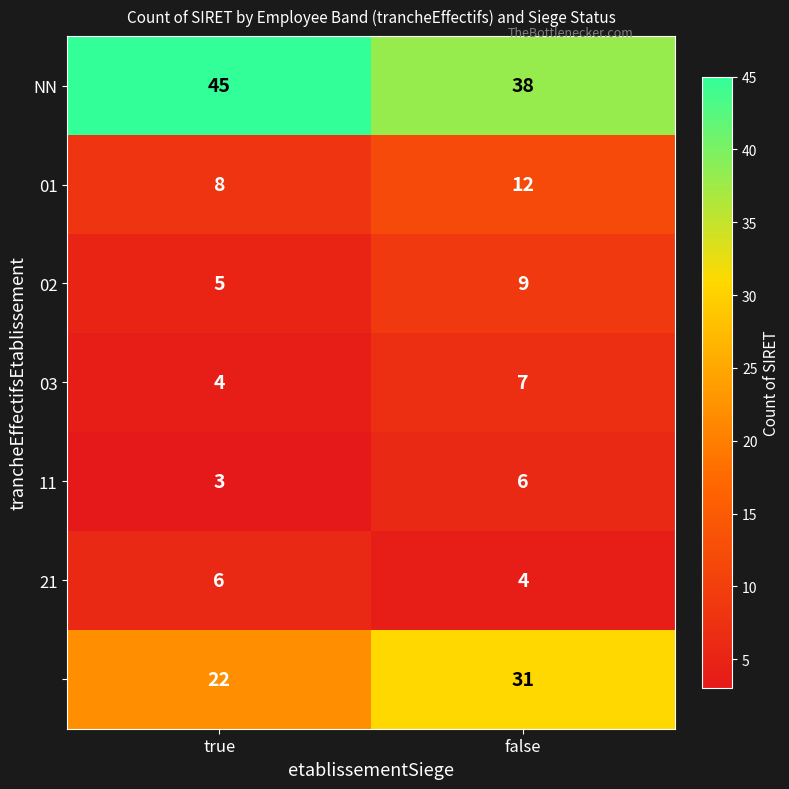

Which category has the lowest value across all series?

true